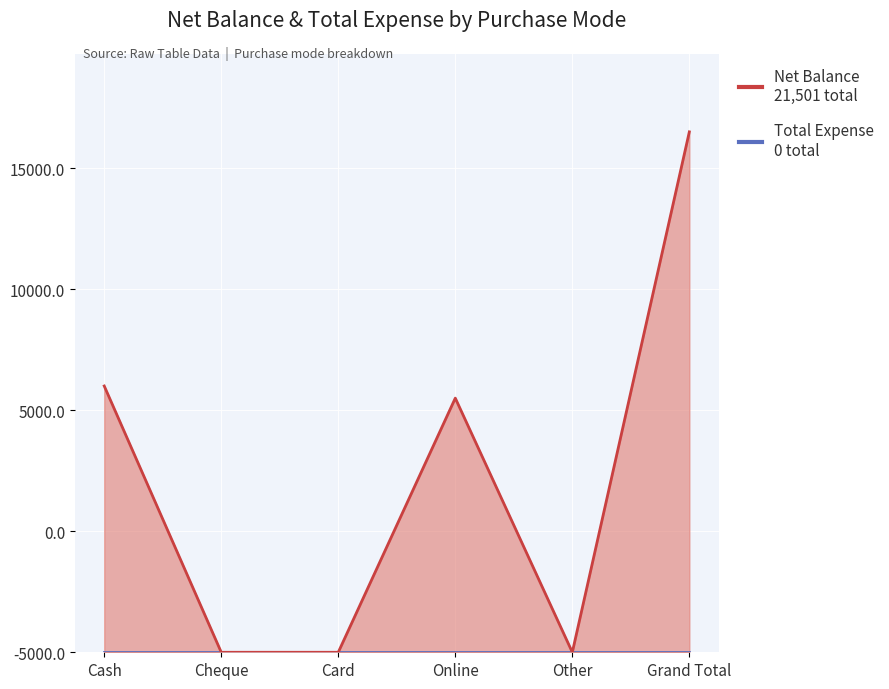

How many values are above zero?

3